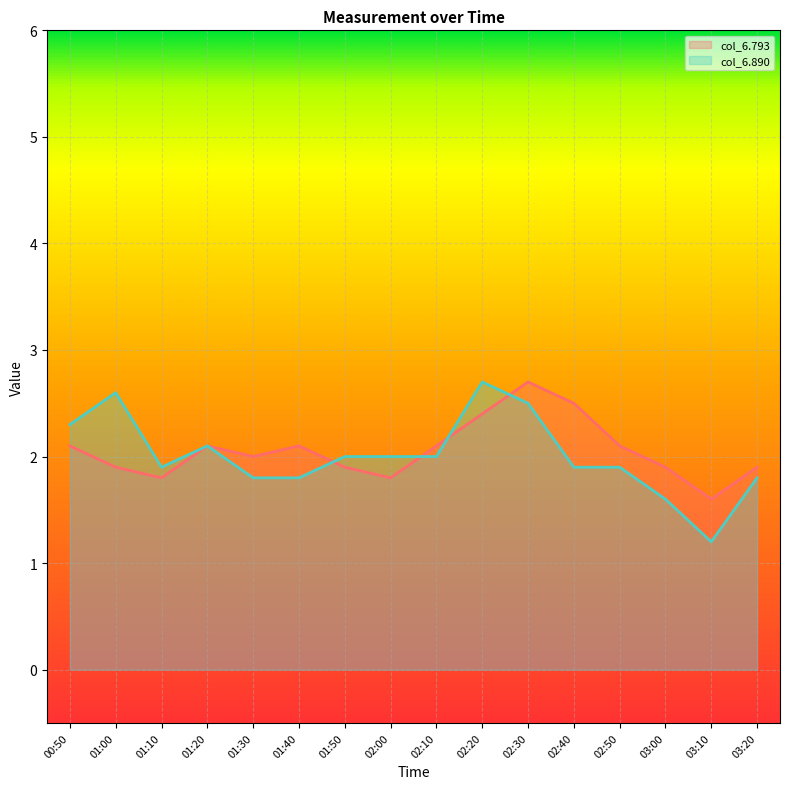

What is the label of the 13th point from the right?

01:20